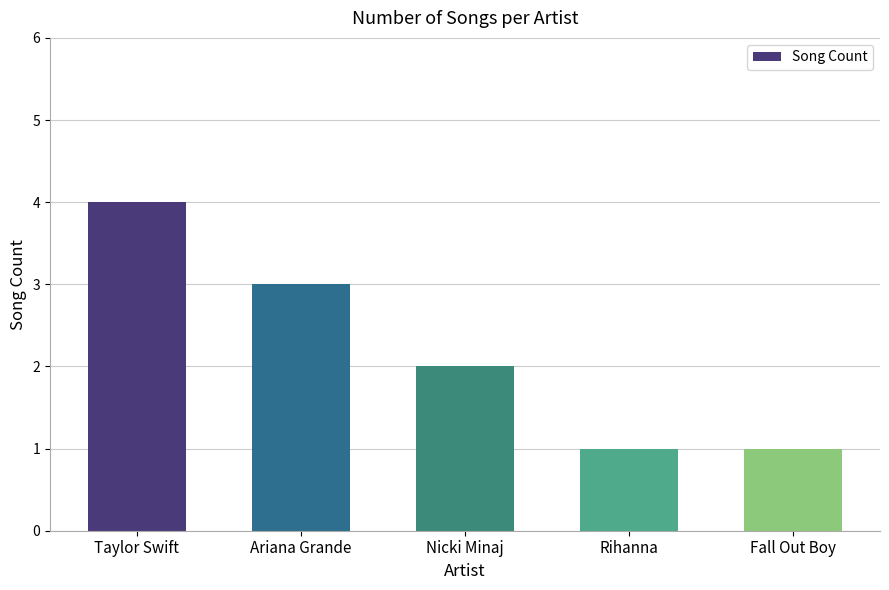

How many distinct data groups are displayed?

1